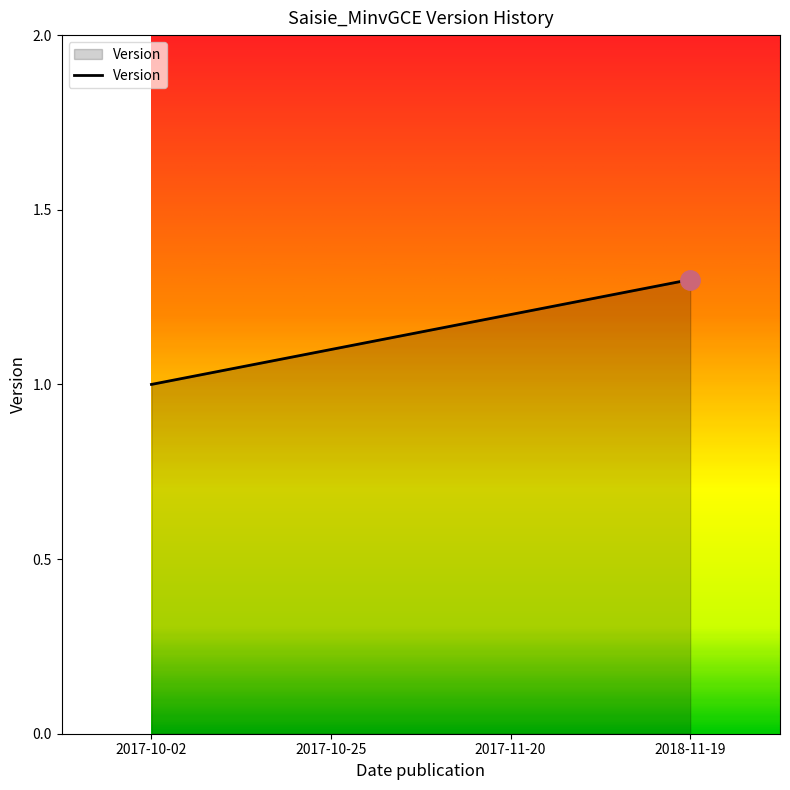

Which category has the lowest value across all series?

2017-10-02